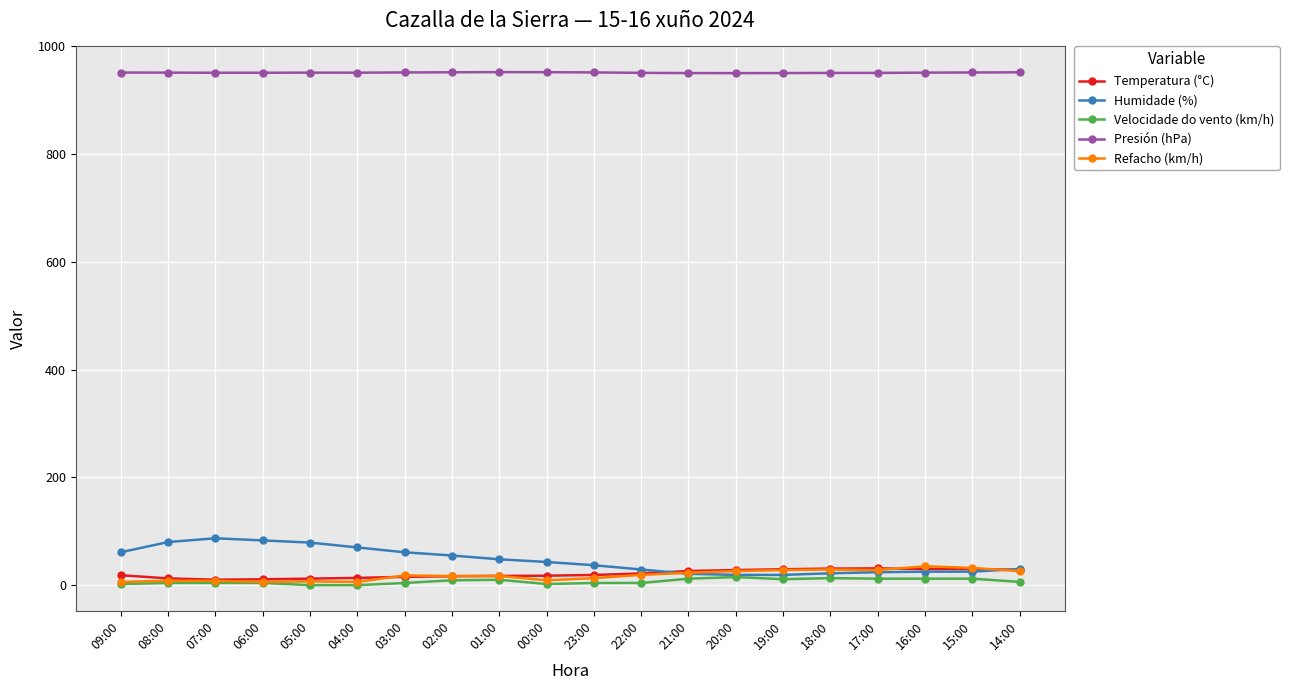

What is the approximate value of Humidade (%) at 02:00?

55.0